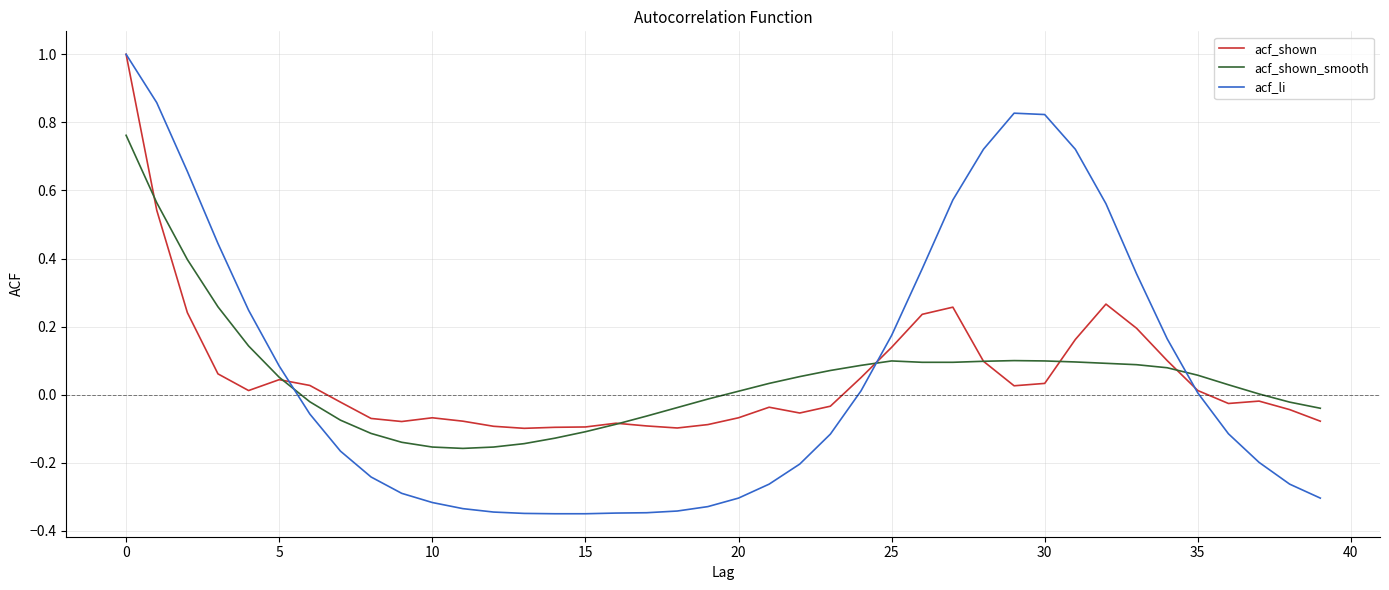

Which series has the widest spread of values?

acf_li